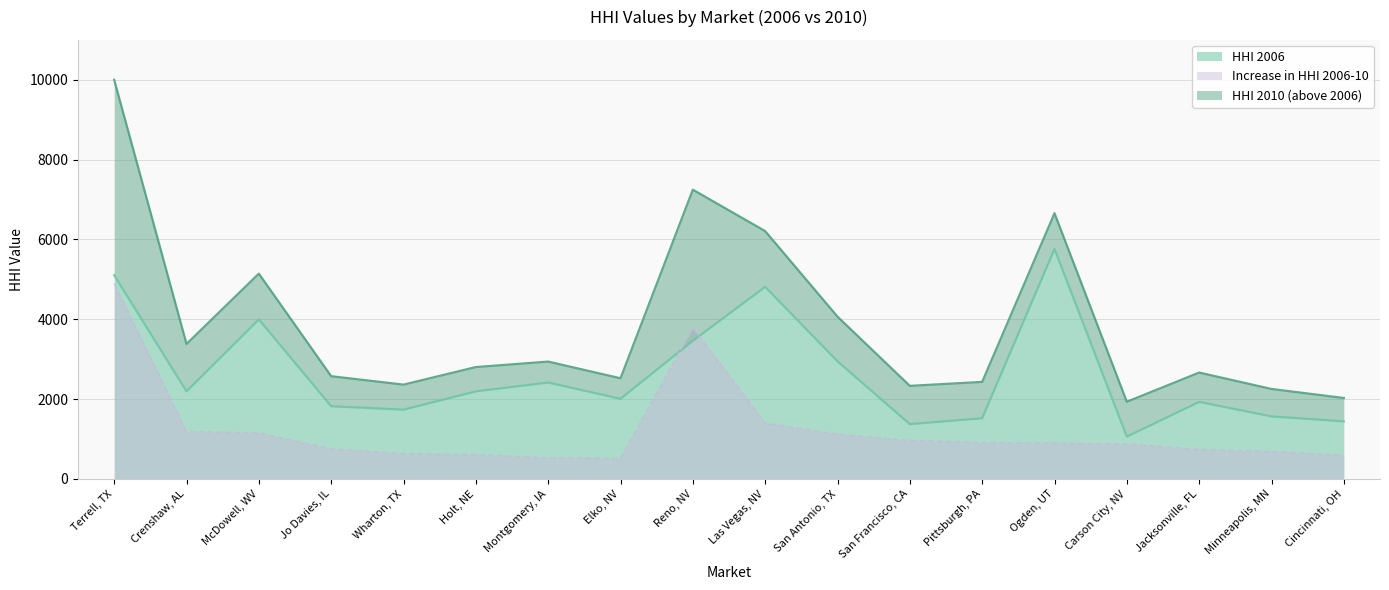

True or false: HHI 2010 has a value of 2803 at Holt, NE.

True